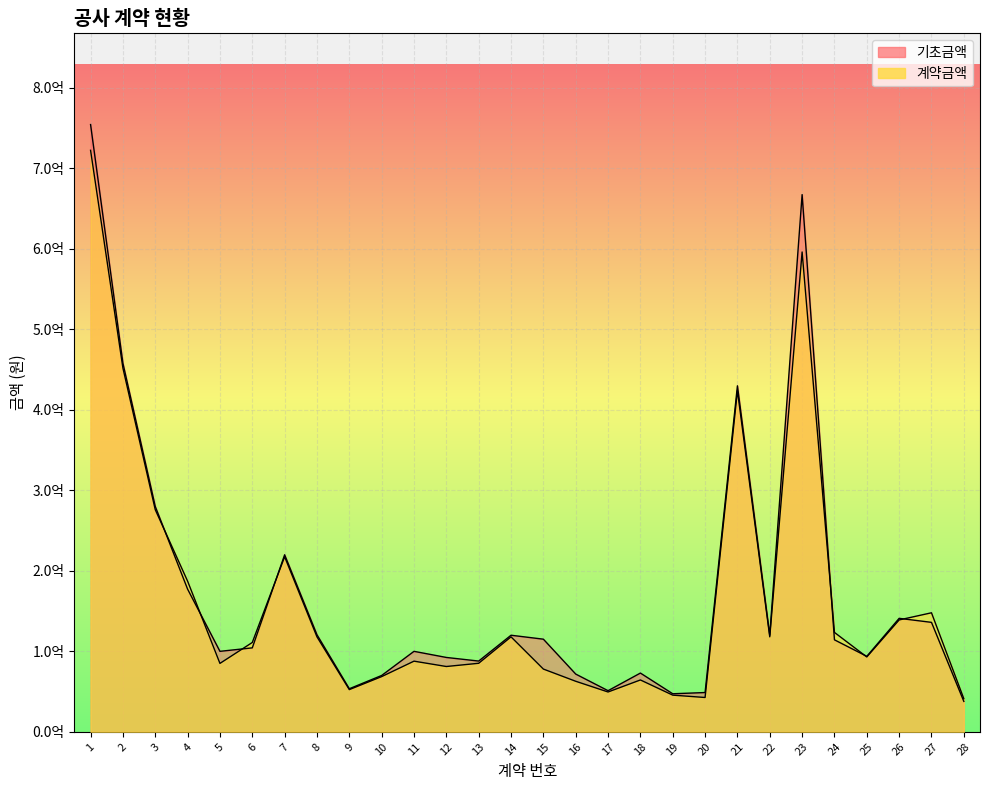

Which series has the widest spread of values?

기초금액